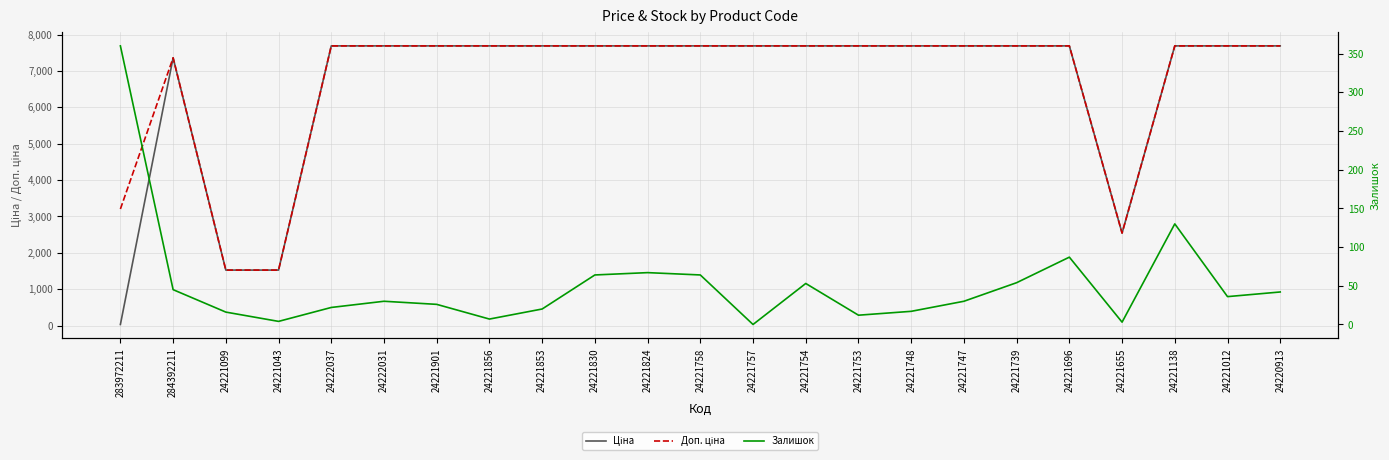

True or false: Залишок has more than 0 points higher than both neighbors.

True